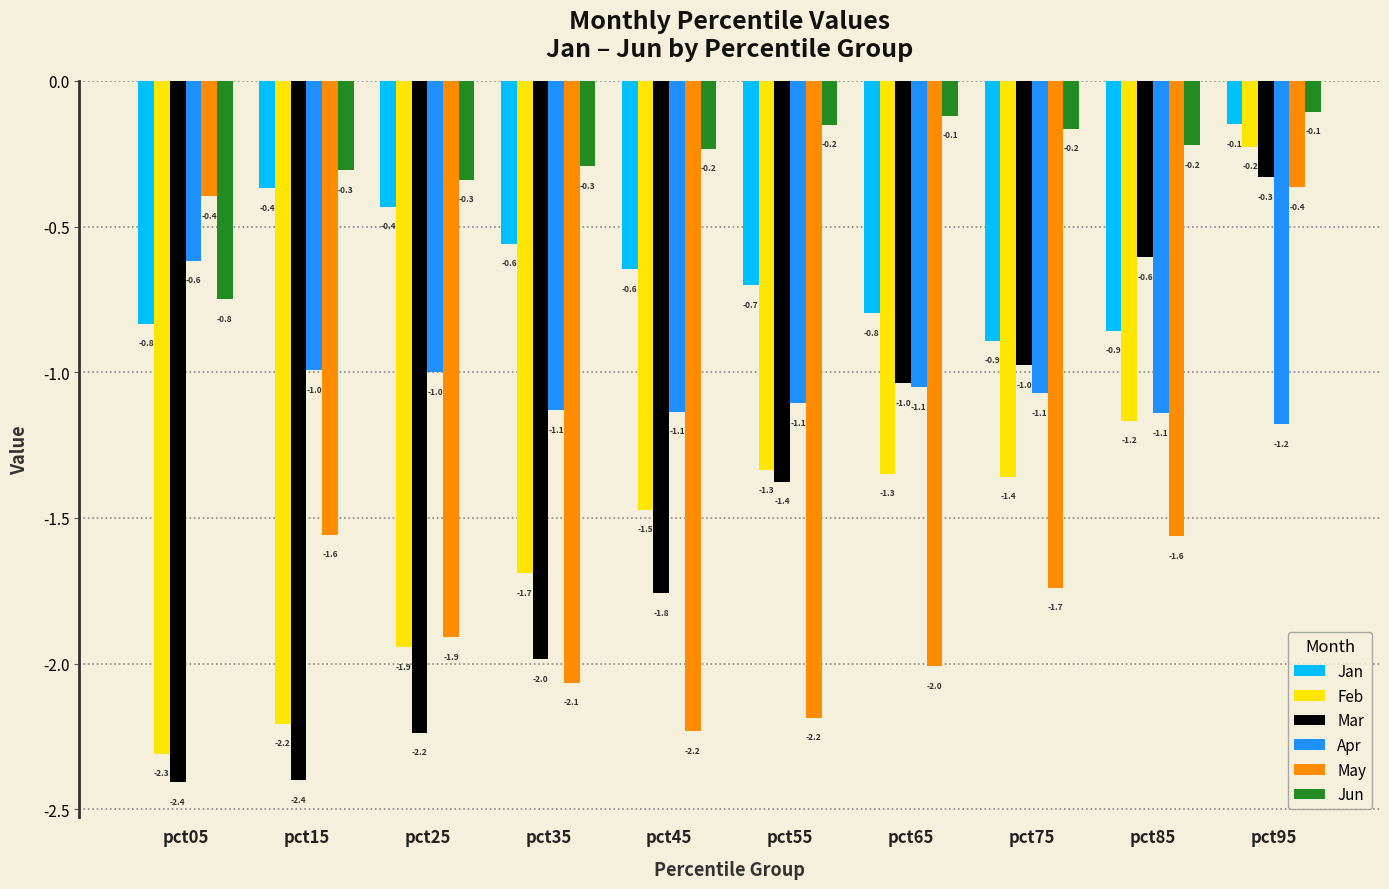

Between pct75 and pct95, which series saw the biggest shift?

May